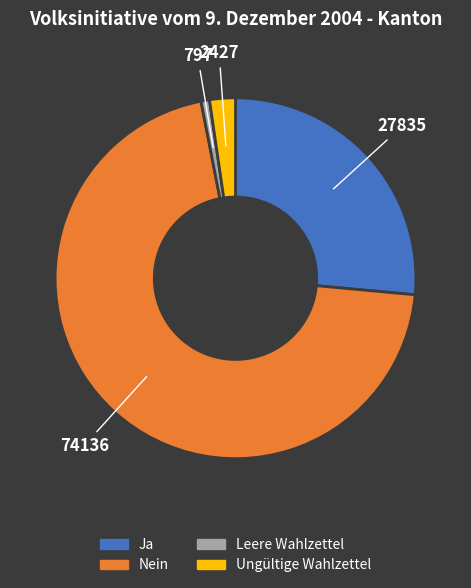

Count the number of slices in the pie.

4